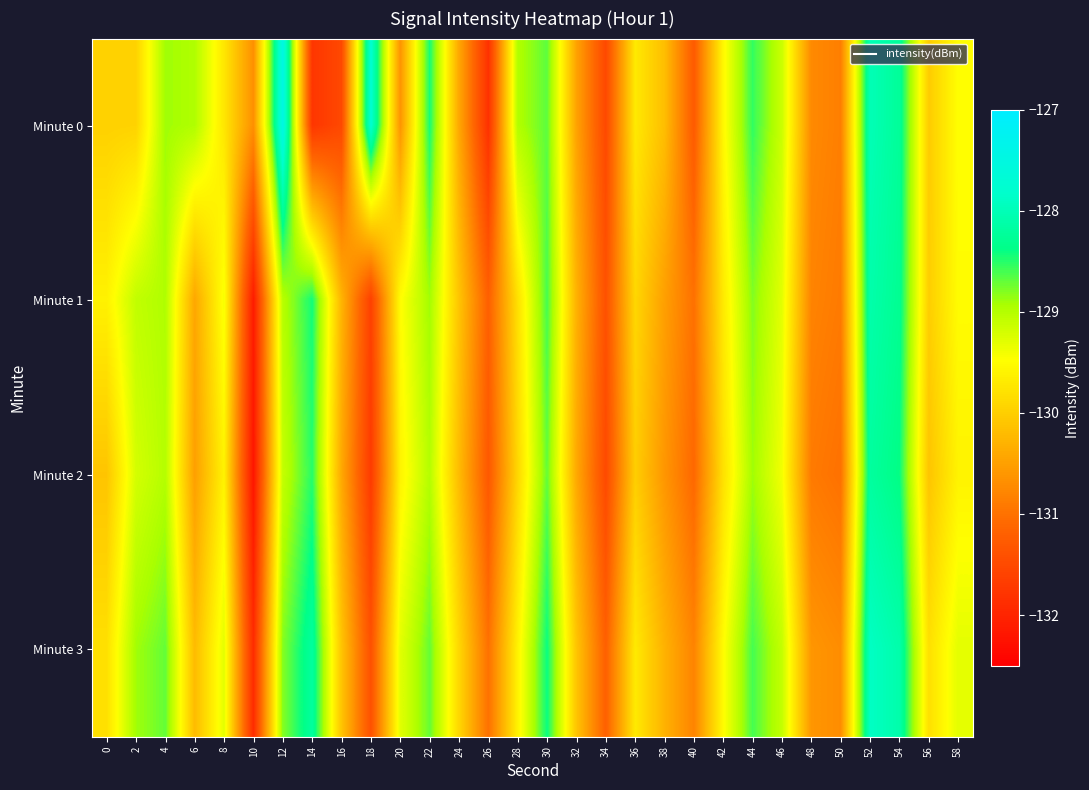

Between 28 and 44, which is larger?

44